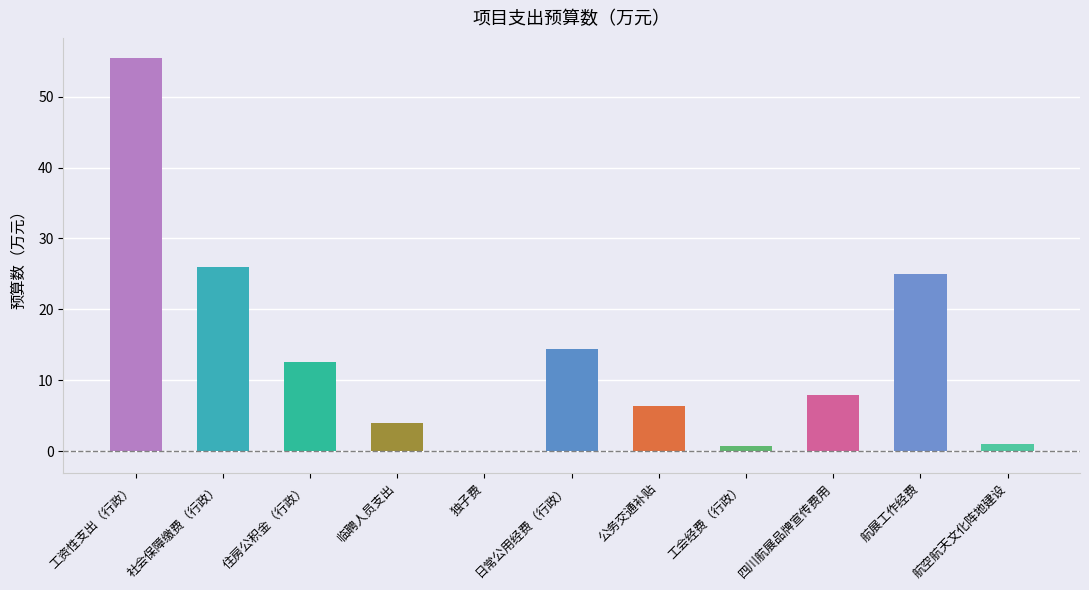

What is the label of the 7th bar from the right?

独子费